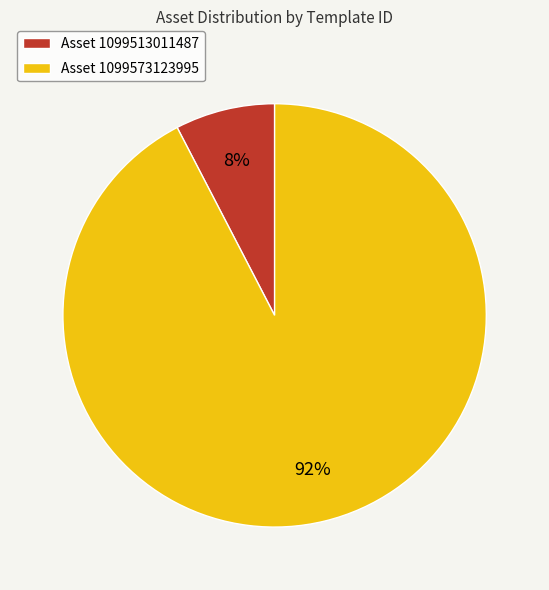

Combined, do Asset 1099513011487 and Asset 1099573123995 account for over 50%?

Yes